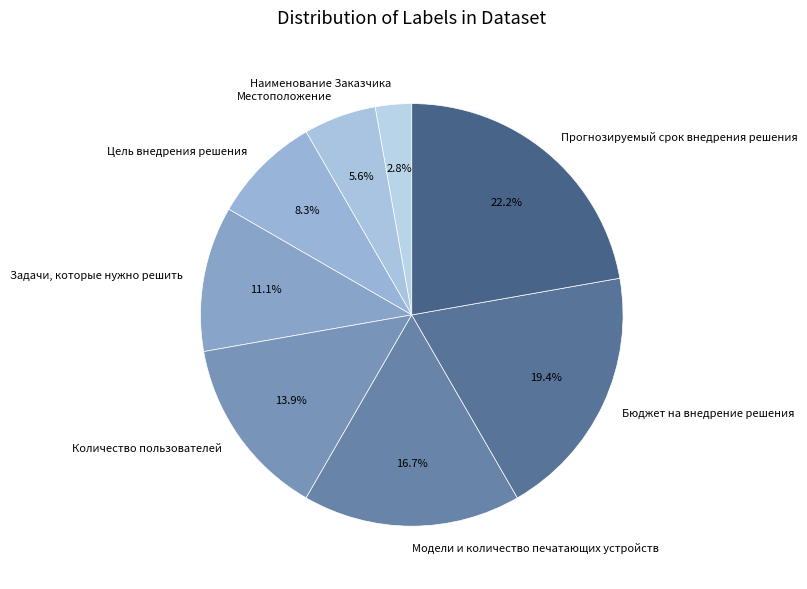

Is it true that Модели и количество печатающих устройств is 25% of the pie?

False